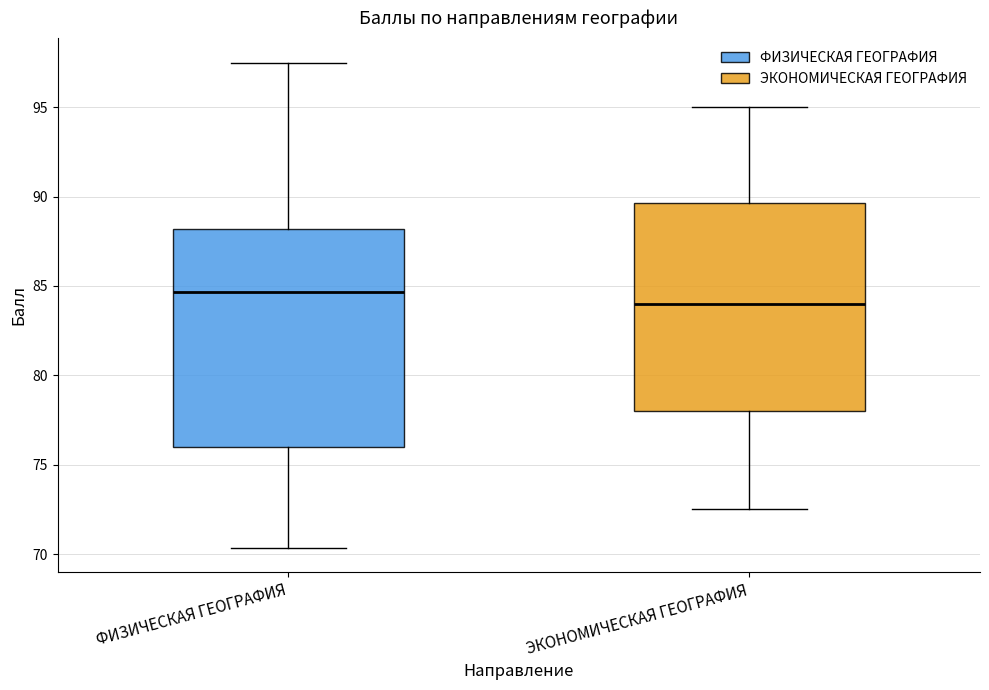

Where does the median line of the box for ФИЗИЧЕСКАЯ ГЕОГРАФИЯ sit on the y-axis? The values are not printed on the chart, so give them approximately, as read against the axis.

84.5